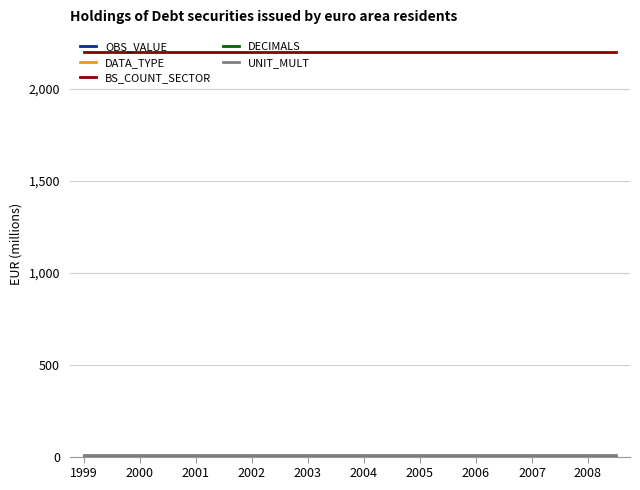

How many lines are shown in the chart?

5